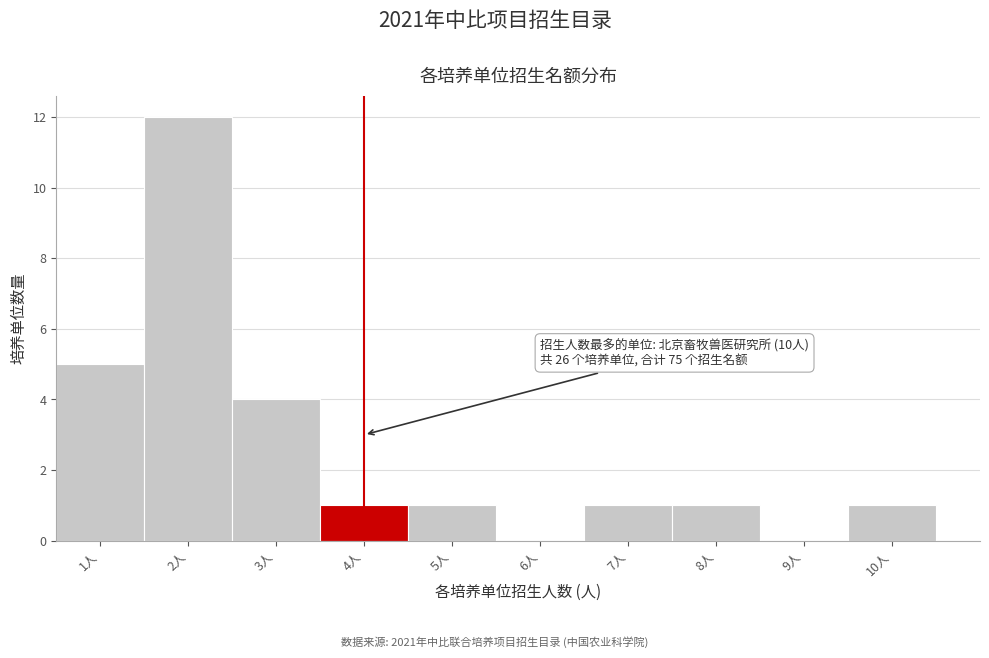

Which range on the x-axis has the tallest bar?

1.5 to 2.5